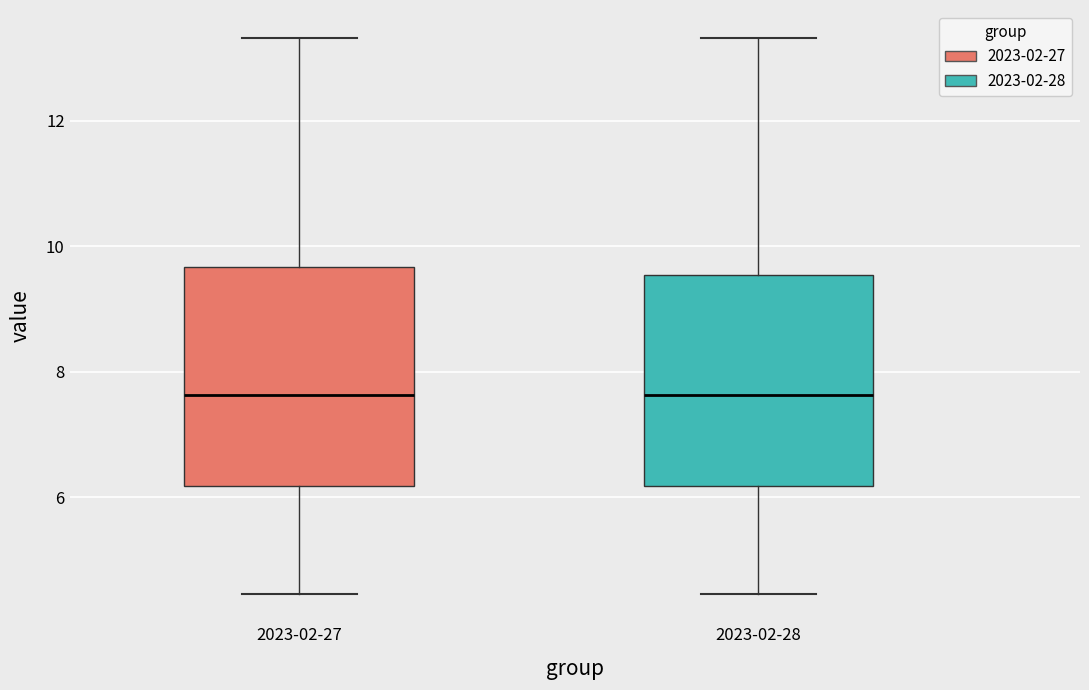

Reading left to right, read every box against the y-axis: the position of its median line, the range the box covers, and the ends of its whiskers. The values are not printed on the chart, so give them approximately, as read against the axis.

2023-02-27: median 7.6, box 6.2 to 9.6, whiskers 4.4 to 13.4
2023-02-28: median 7.6, box 6.2 to 9.6, whiskers 4.4 to 13.4